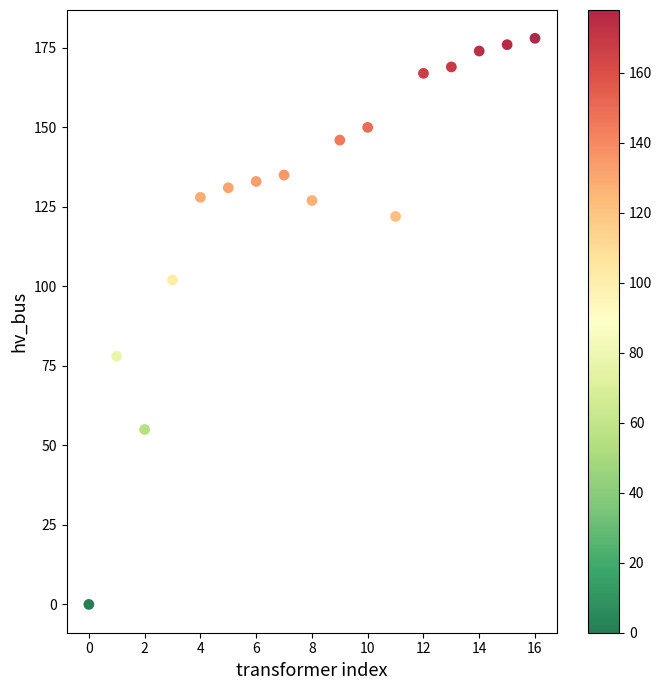

What is the range of Y values (max minus min)?

178